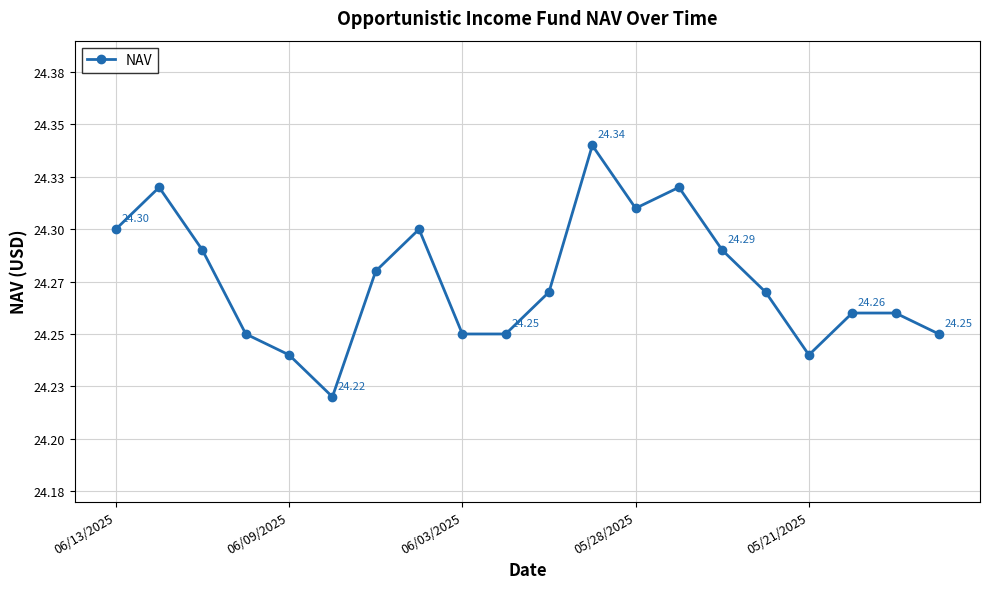

Where is the first local minimum?

5